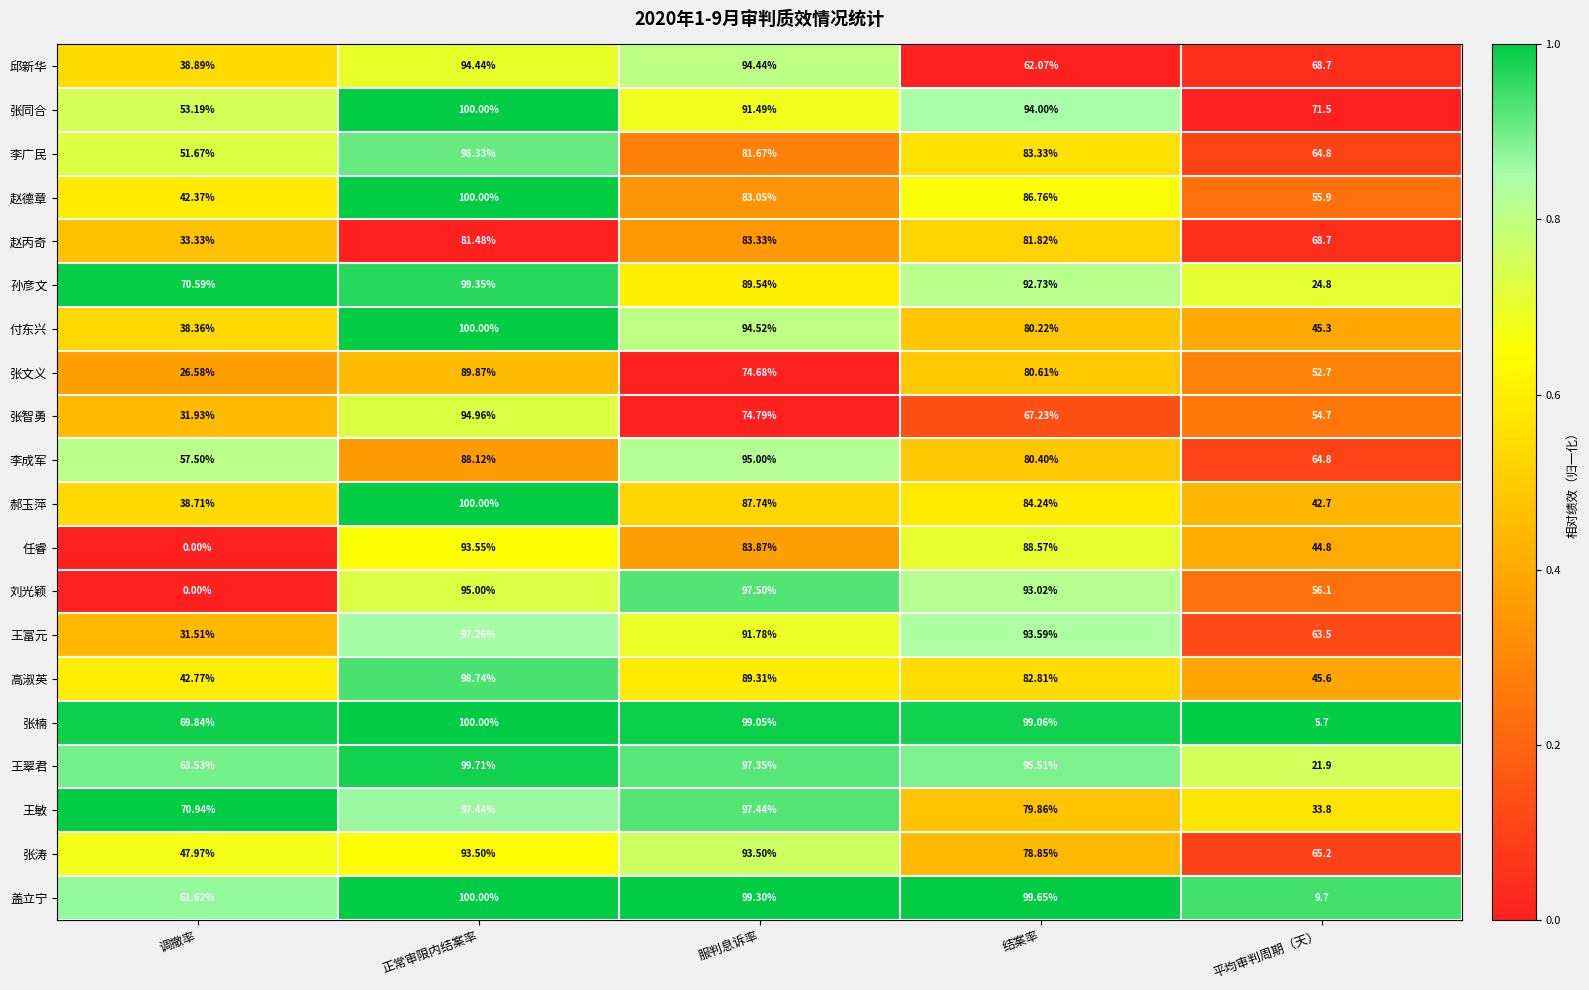

Which series has the largest range (max minus min)?

刘光颖